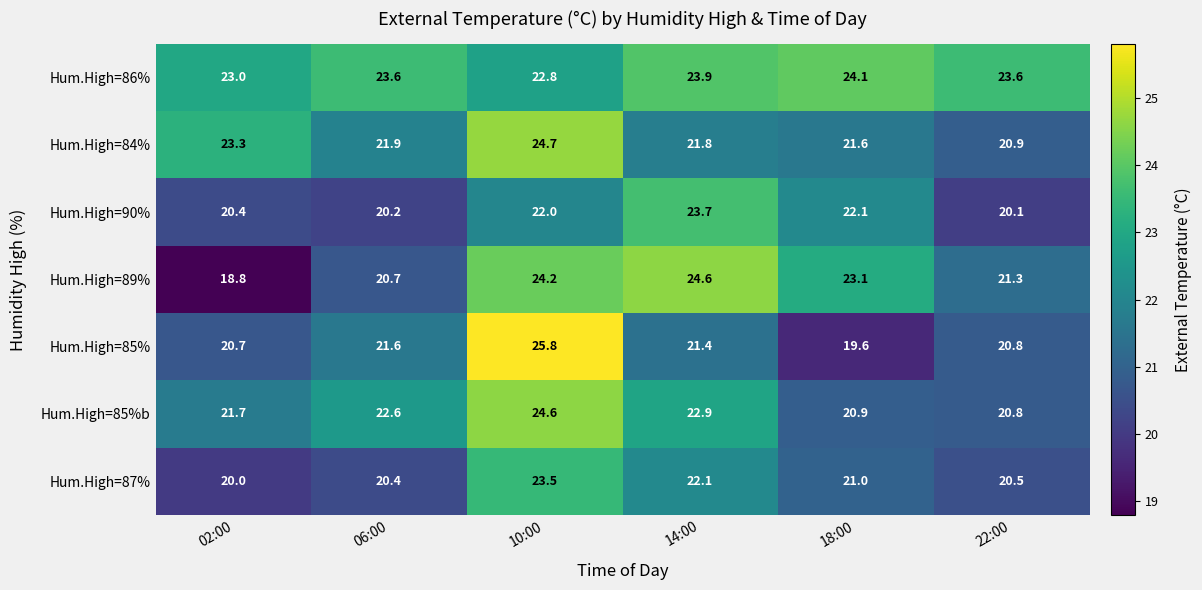

True or false: Hum.High=87% has a value of 30.5 at 02:00.

False